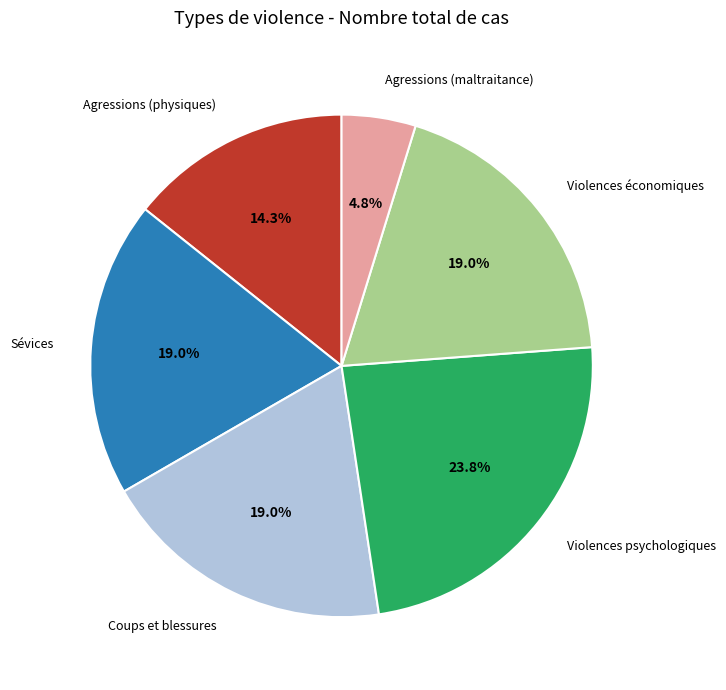

To the nearest percent, what is the difference between the largest and smallest slice percentages?

19%